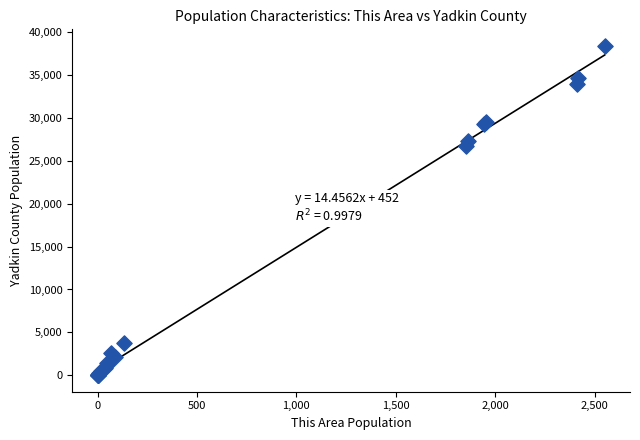

What Y value in the scatter plot is closest to 19205?

26779